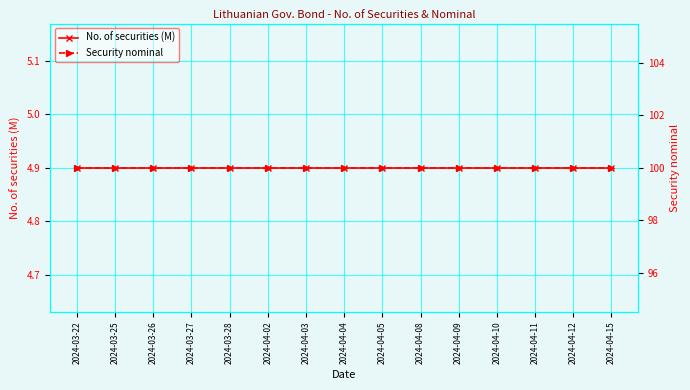

What is the sum of the Security nominal values at 2024-04-11 and 2024-03-22?

200.0